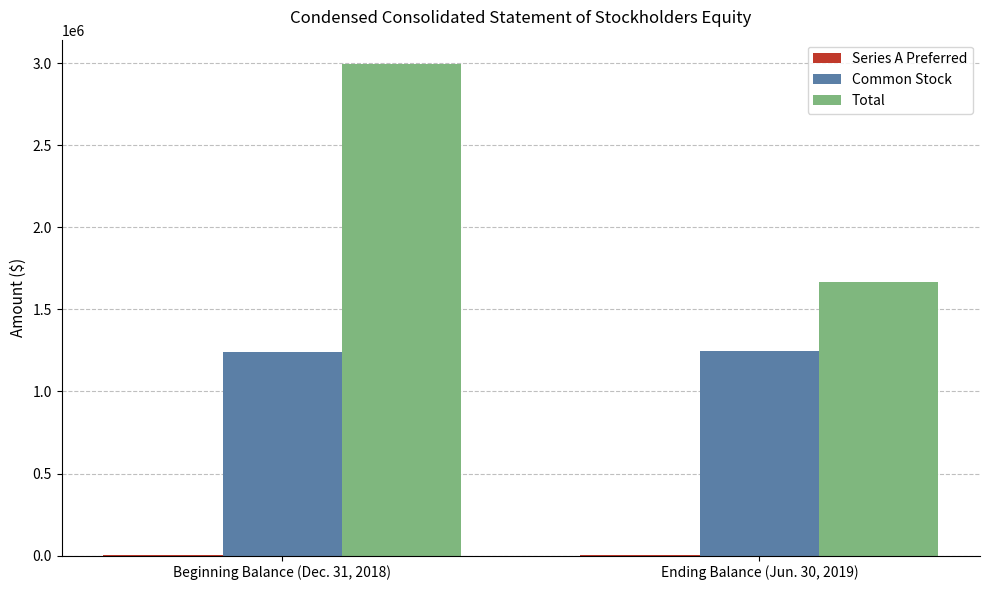

At which category is the sum across all series the highest?

Beginning Balance (Dec. 31, 2018)